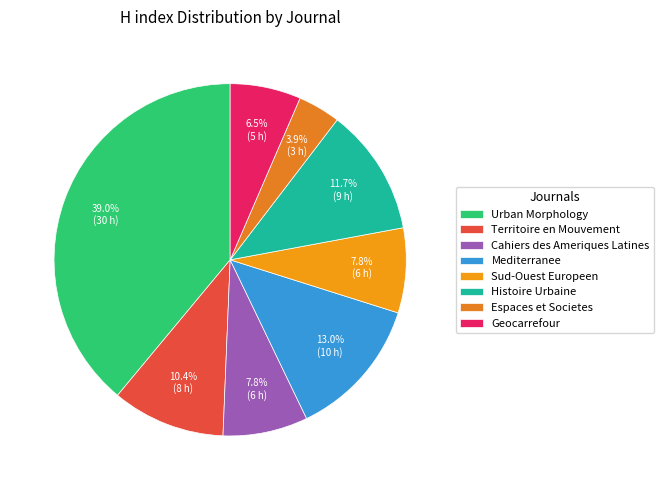

To the nearest percent, what percentage of the pie is Sud-Ouest Europeen?

8%